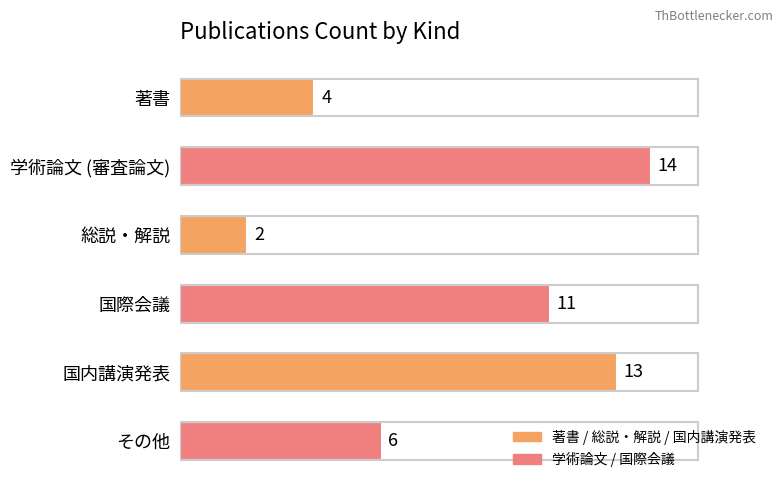

What is the sum of all values?

50